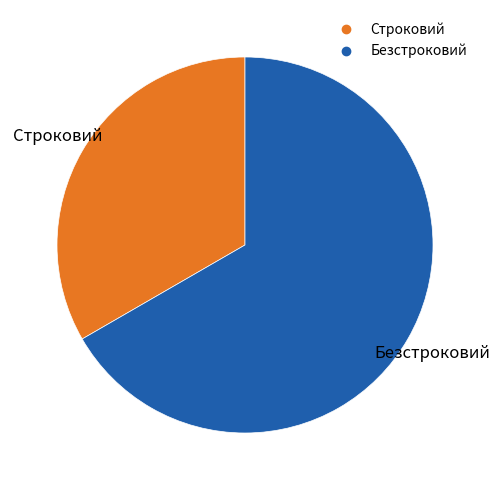

Between Безстроковий and Строковий, which is larger?

Безстроковий